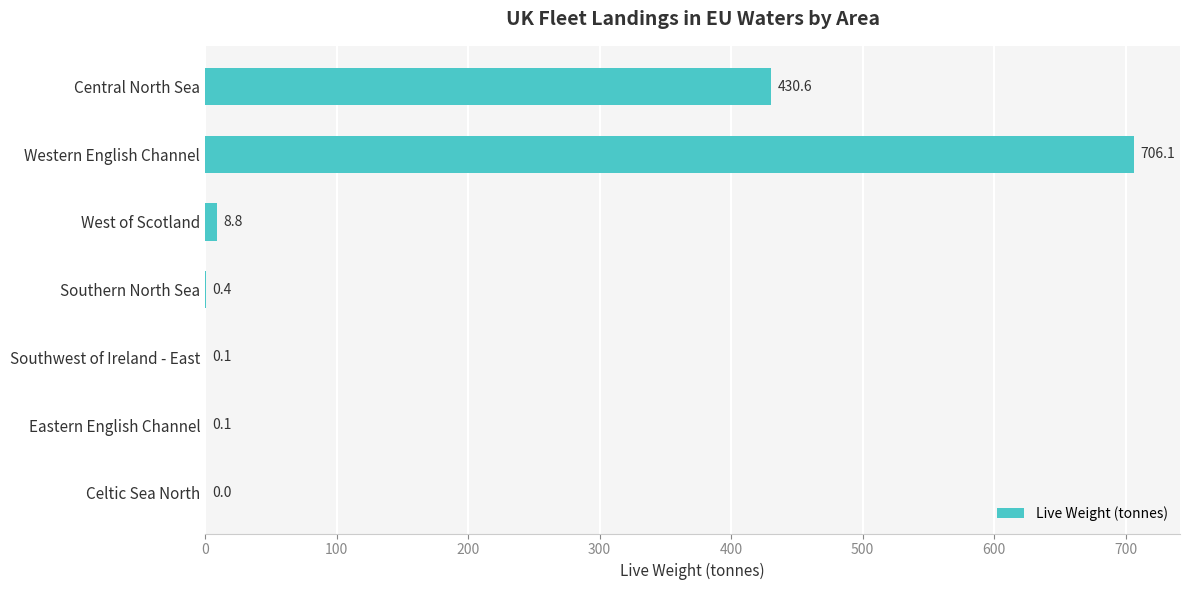

What is the greatest value displayed?

706.1